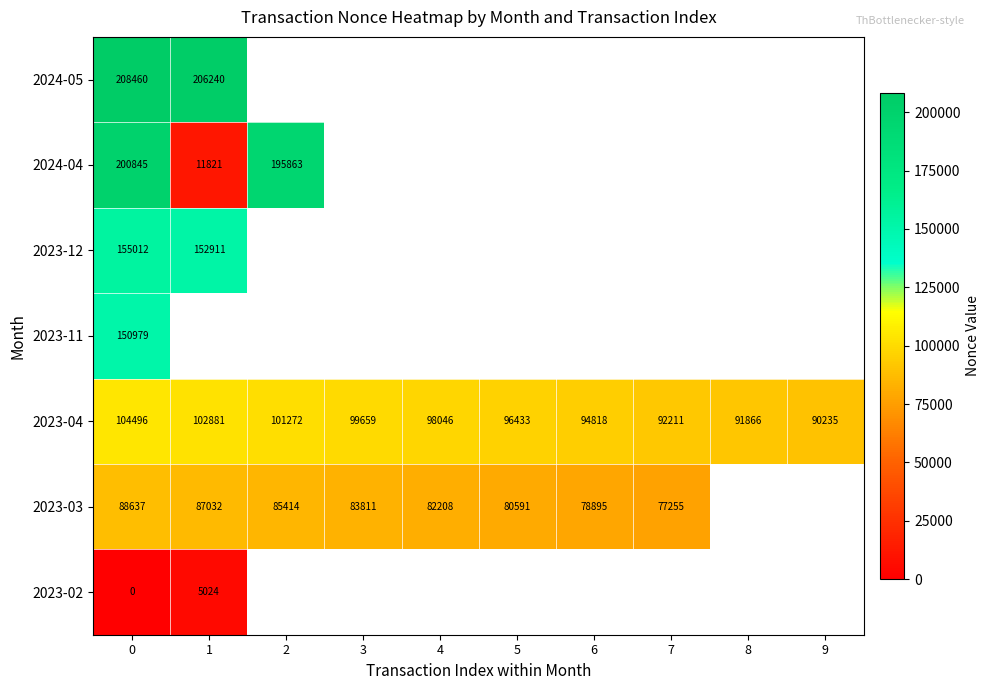

At which label does 2023-04 reach its minimum?

9